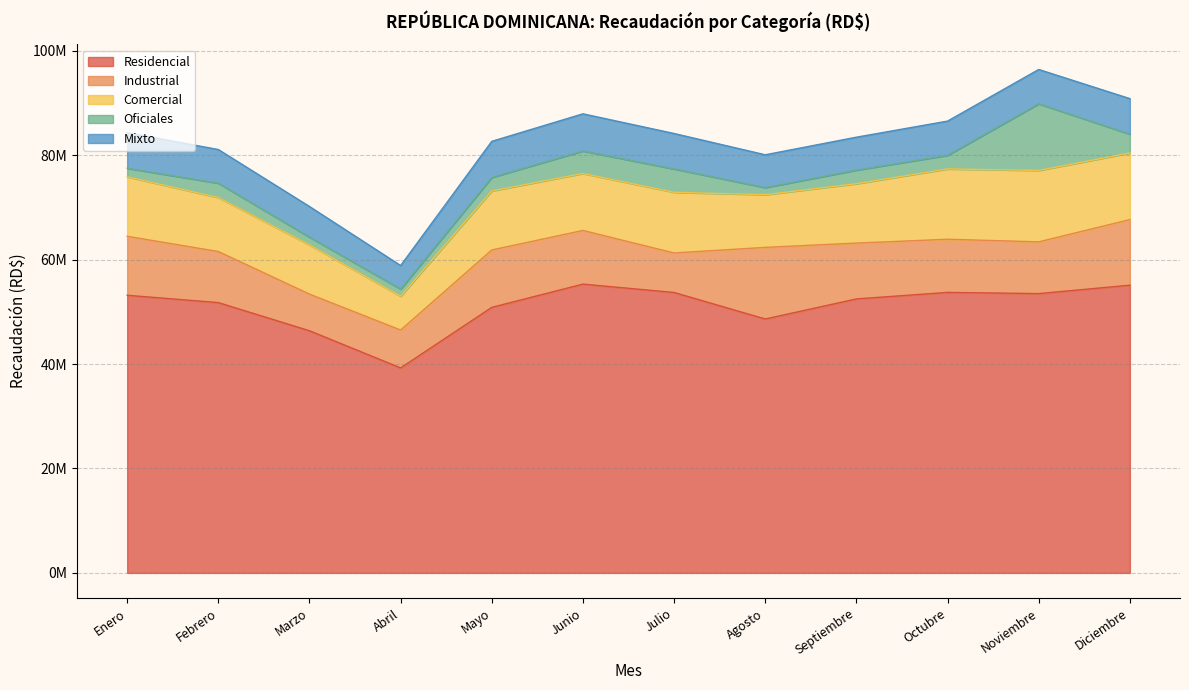

The Residencial series shows 60713955 at Marzo. True or false?

False